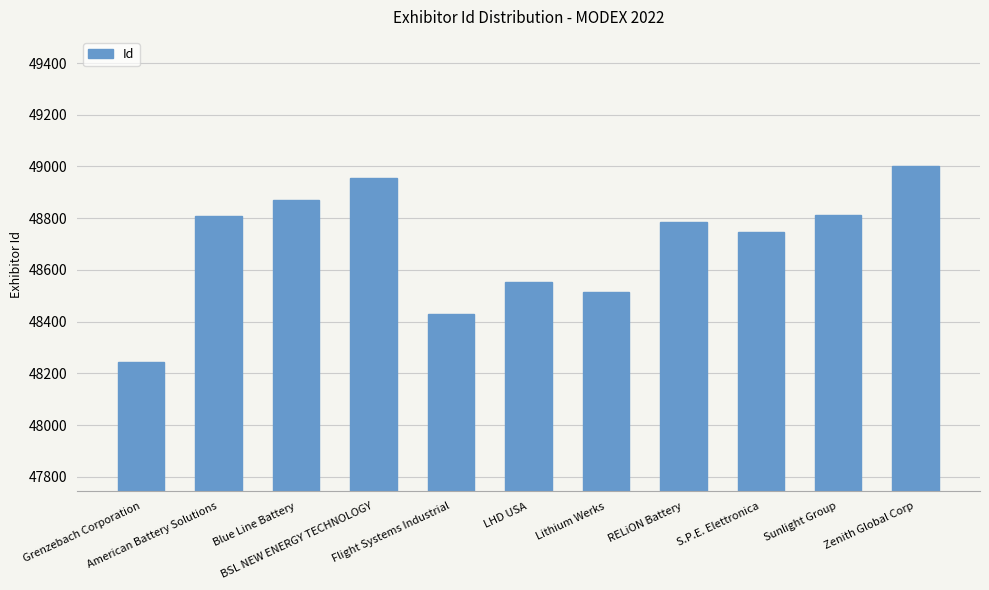

How many bars are there in total?

11